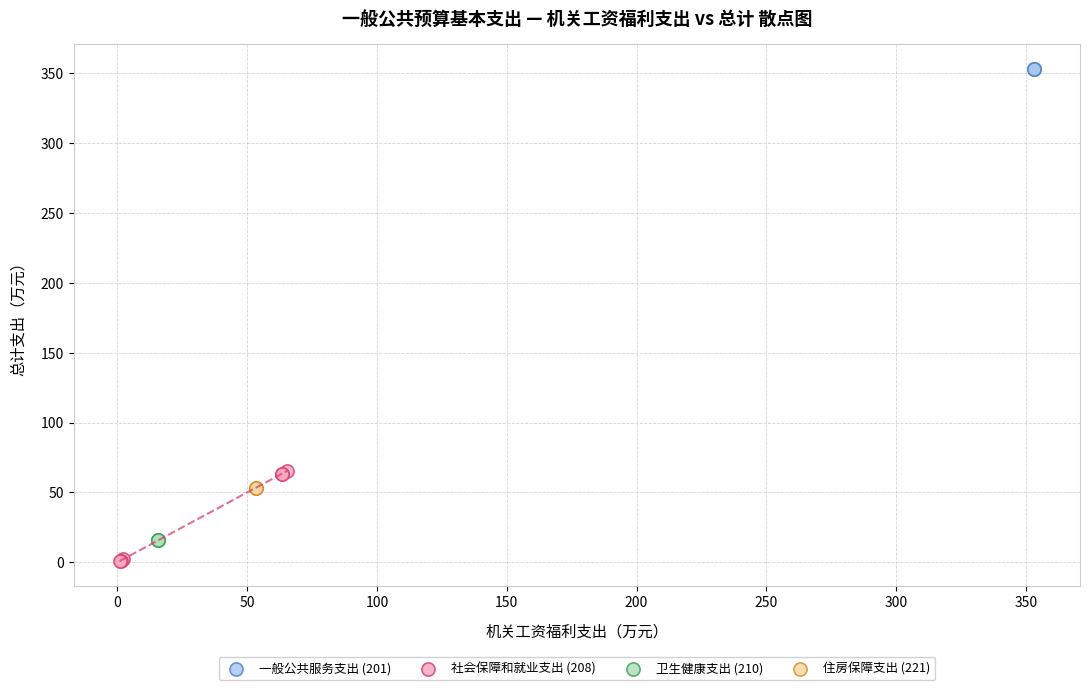

Which series contains the highest Y value?

一般公共服务支出 (201)